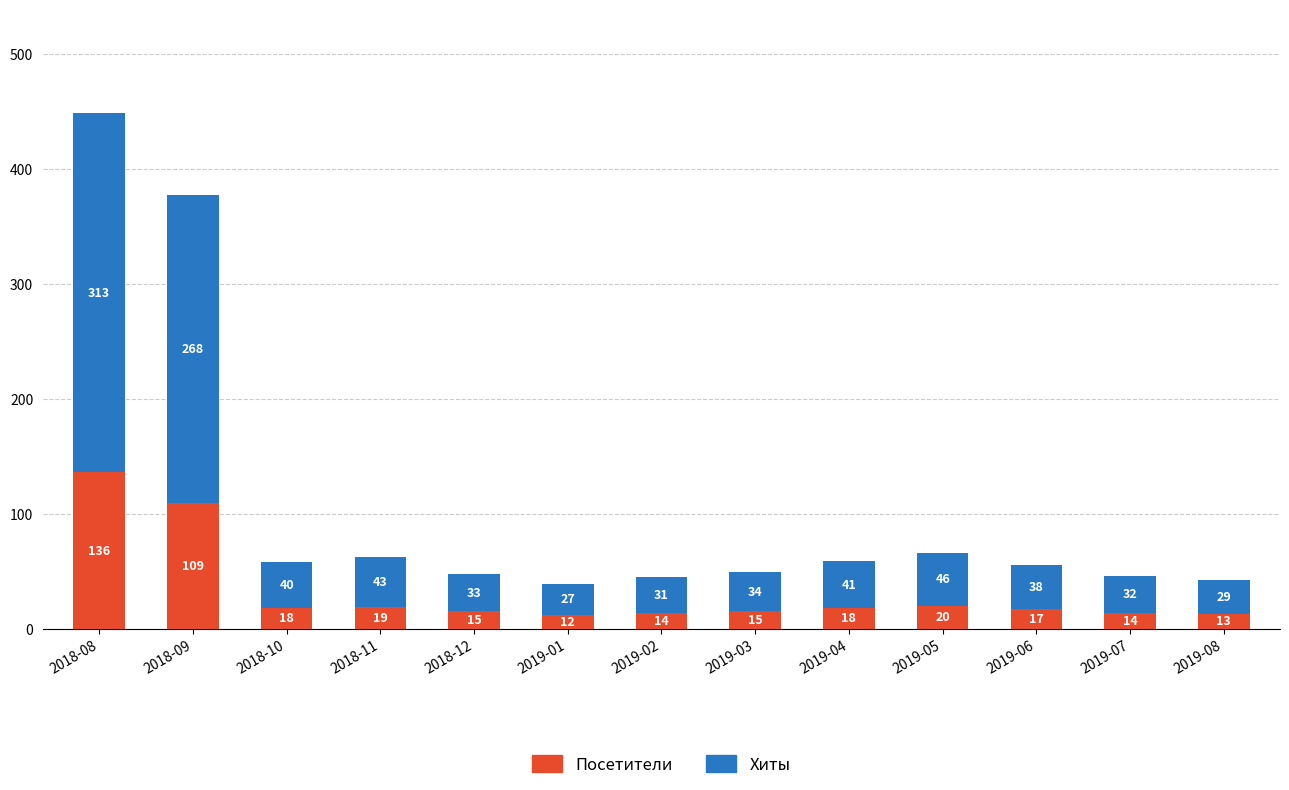

At which category is the sum across all series the highest?

2018-08